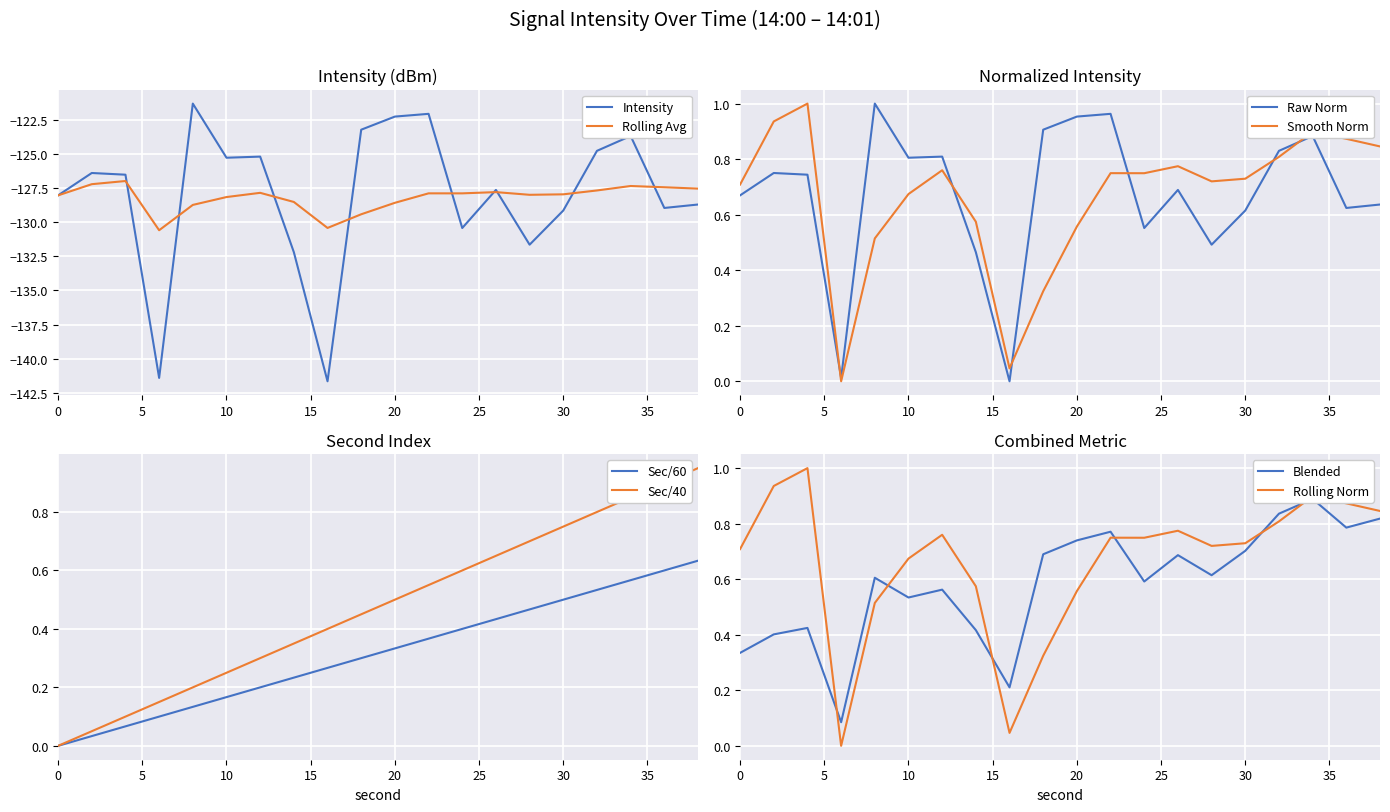

Which has a higher value, 34 or 38?

34